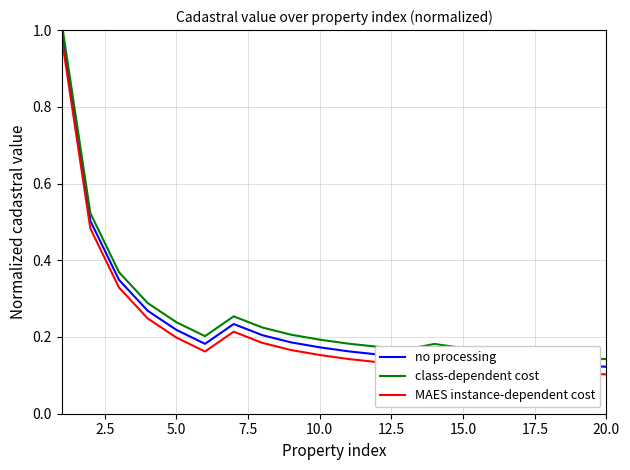

The value of MAES instance-dependent cost at 20.0 is 0.1. True or false?

True